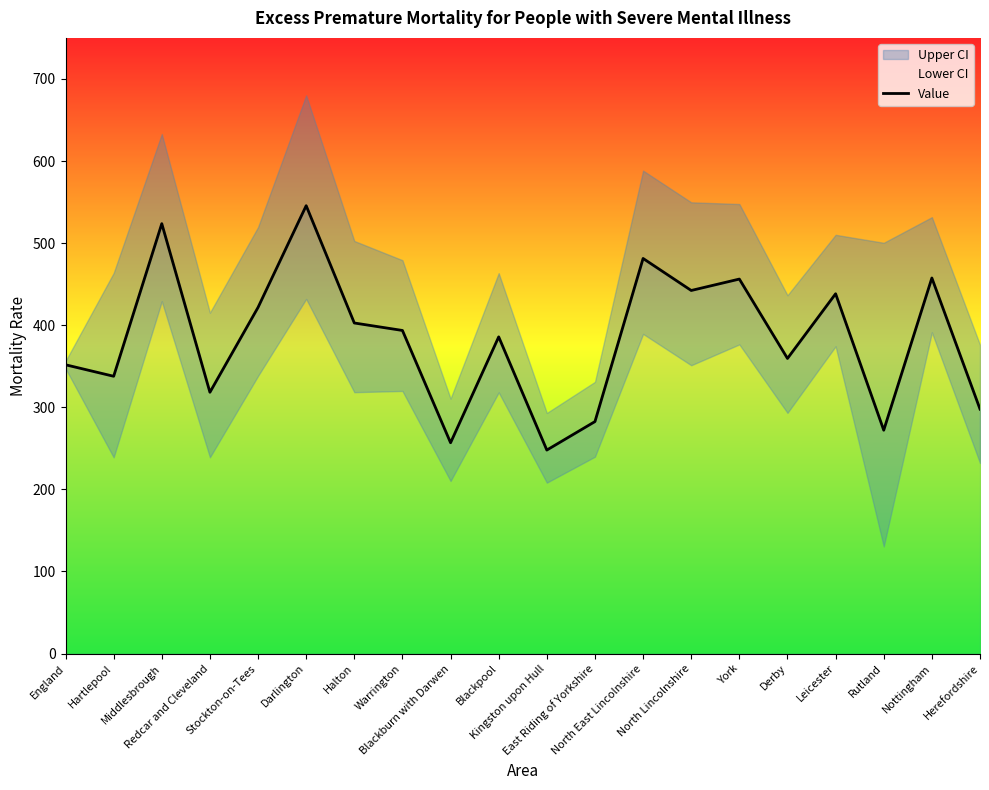

Is it true that the value at East Riding of Yorkshire is 58.9?

False